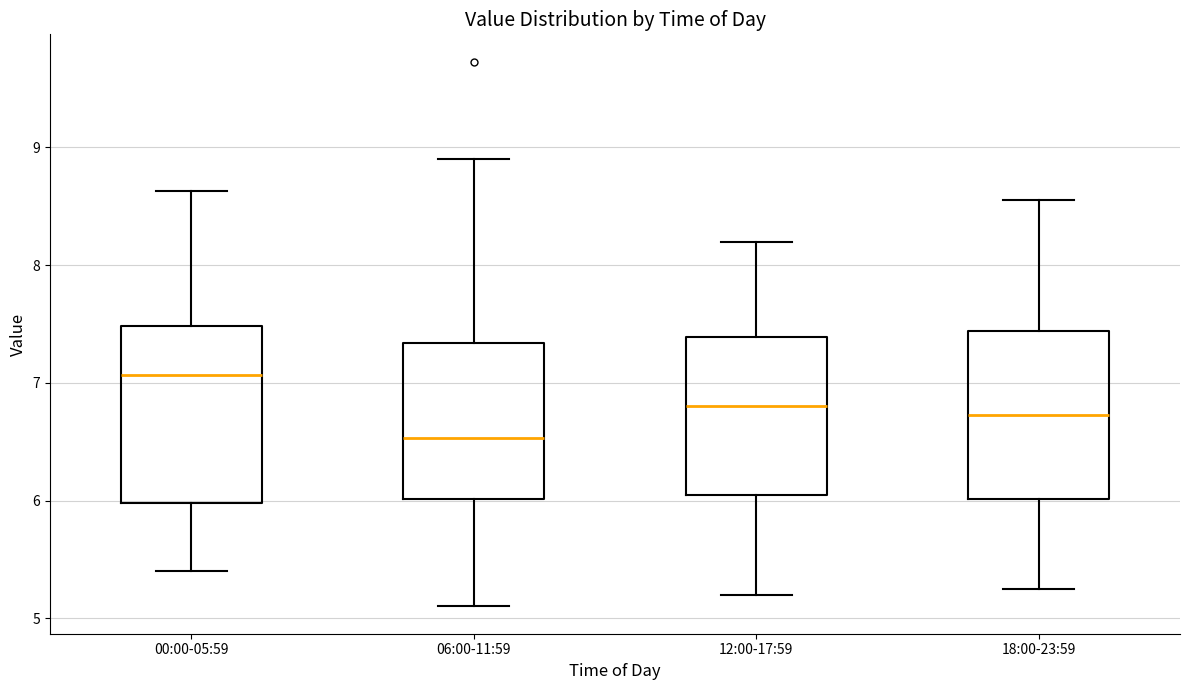

Which box's median line is the lowest?

06:00-11:59